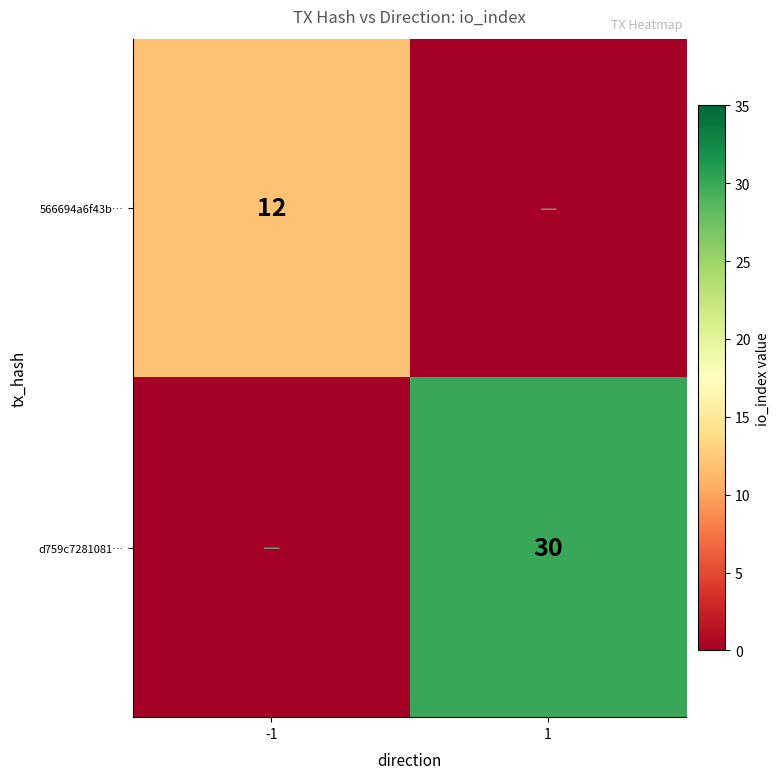

At which category does the chart reach its minimum across all series?

1